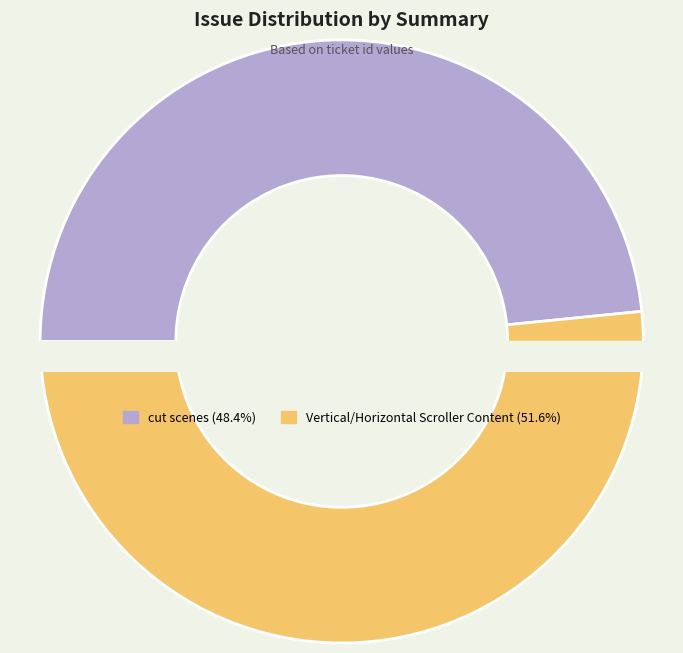

To the nearest percent, what percentage of the pie is cut scenes?

48%